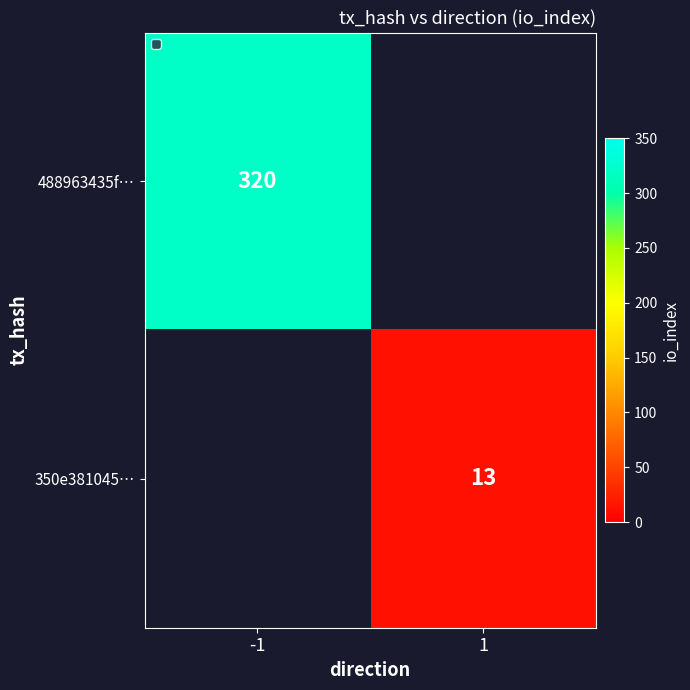

The 488963435f… series shows 320 at -1. True or false?

True